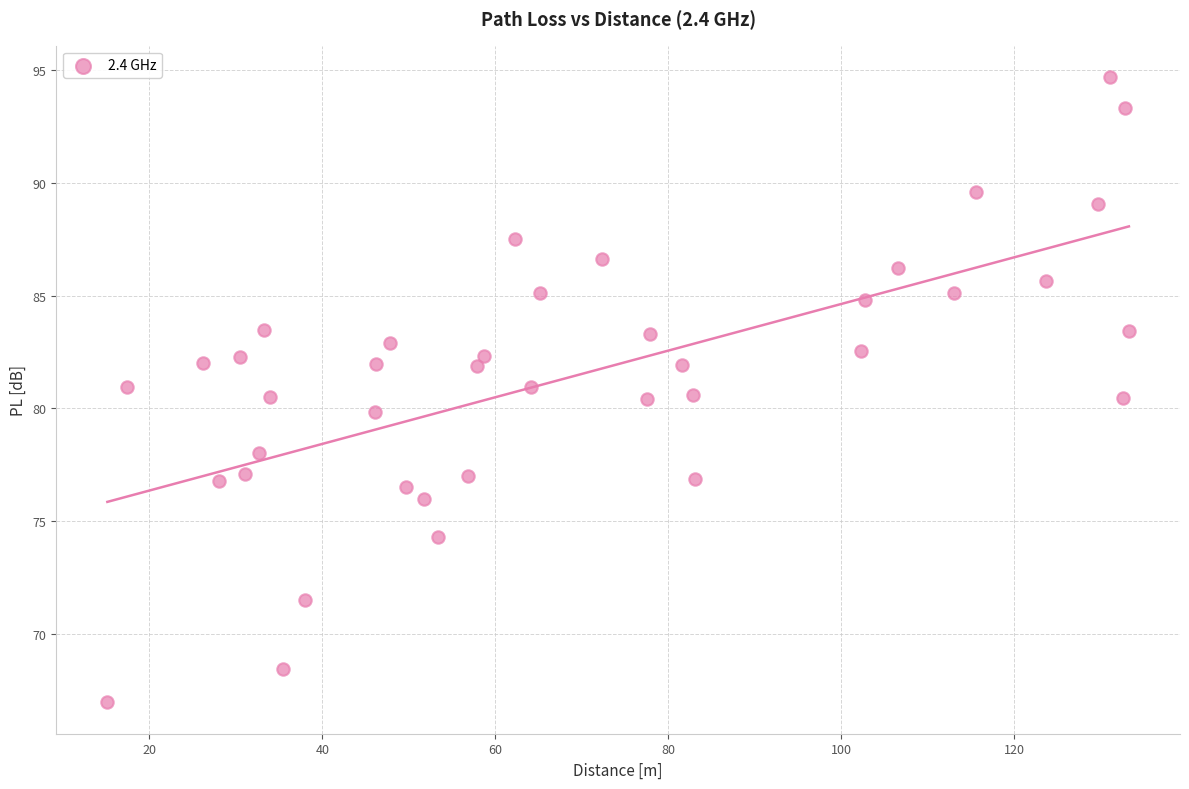

What is the range of Y values (max minus min)?

27.7